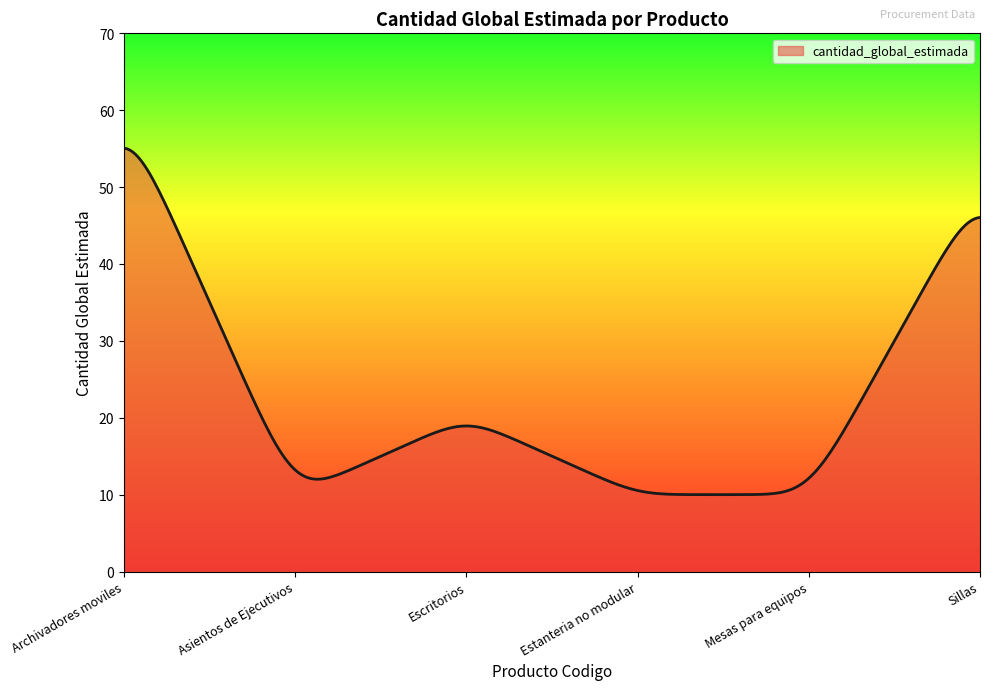

What is the smallest value displayed?

10.0